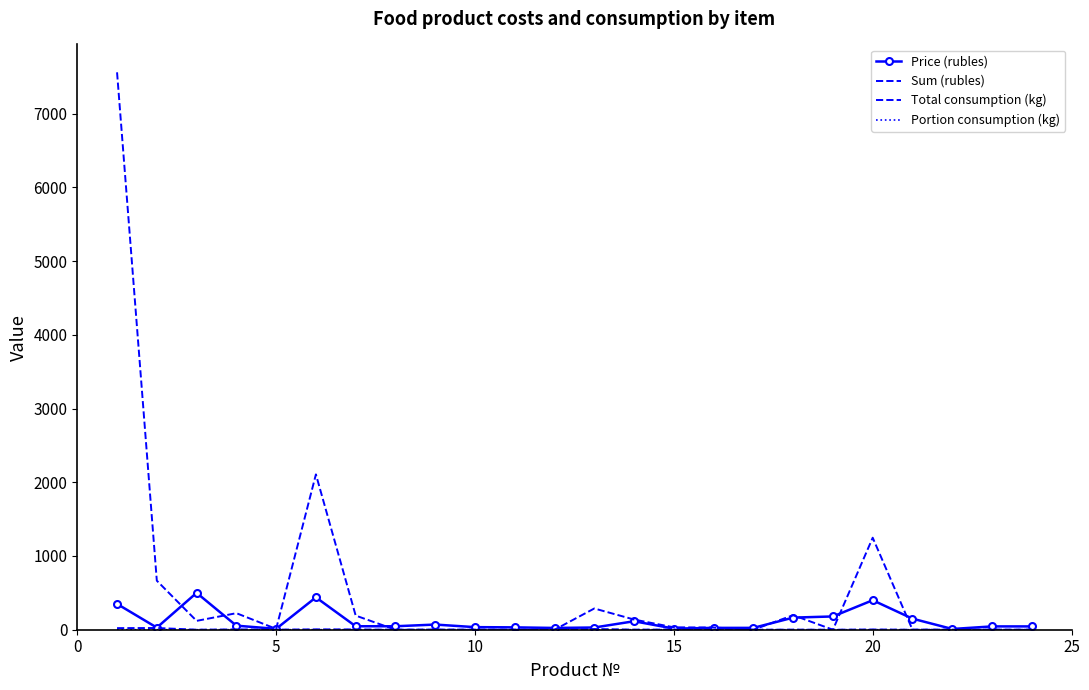

How many data points does each series have?

24